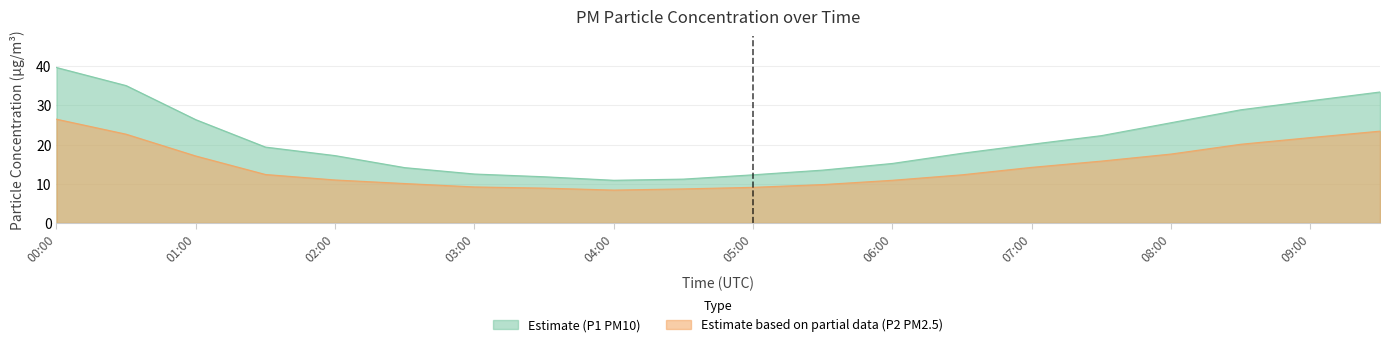

What are all the series names shown in the legend?

P1, P2